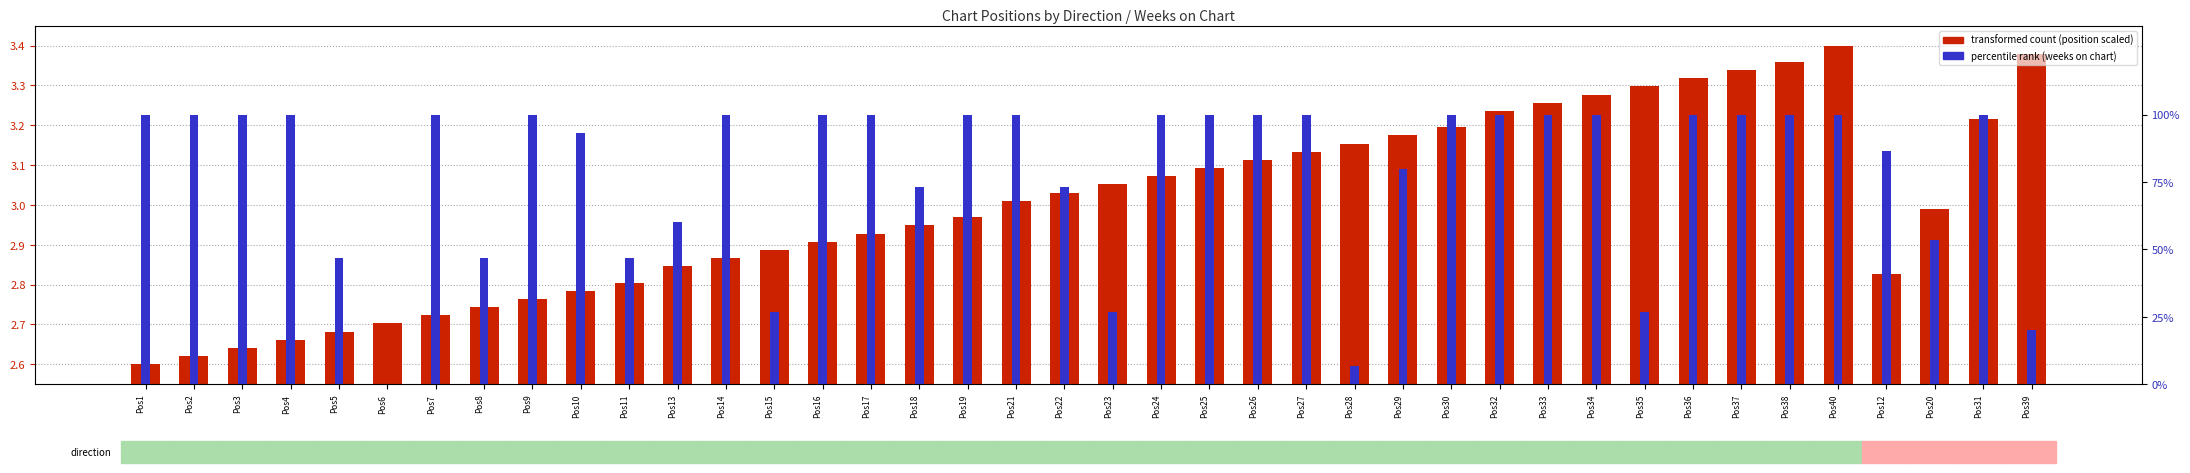

What is the highest value of the transformed count series?

3.4